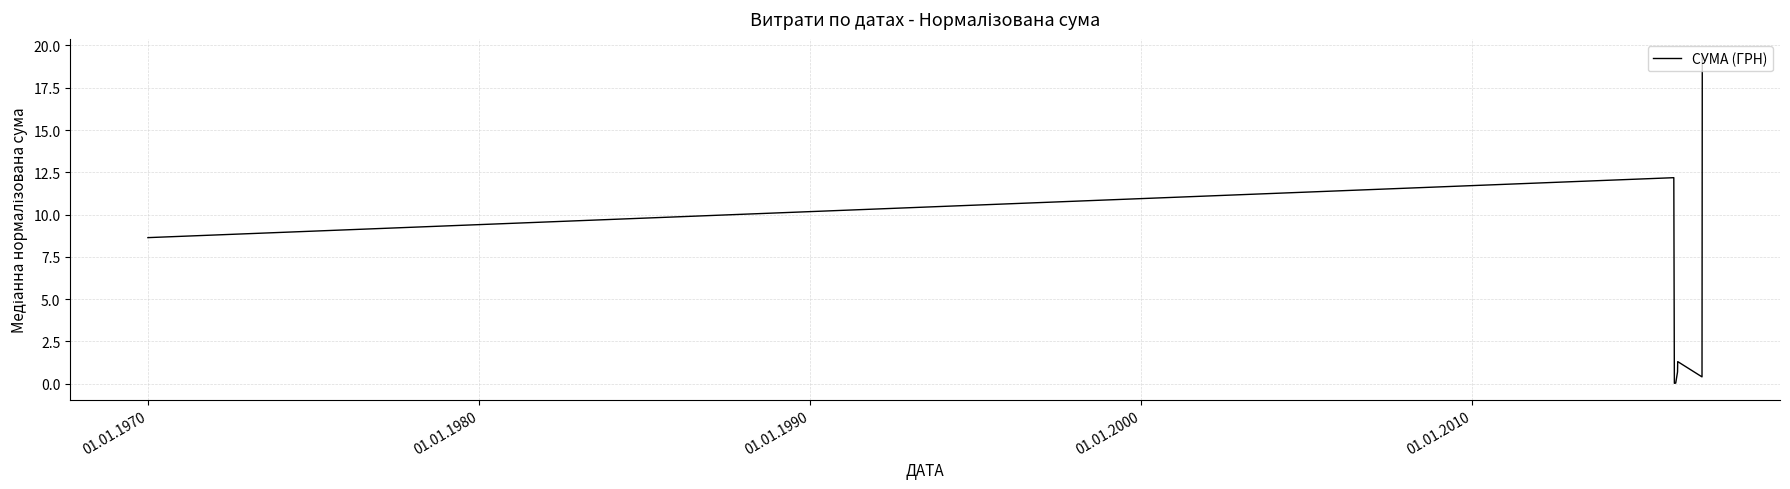

How many series are shown in this chart?

1